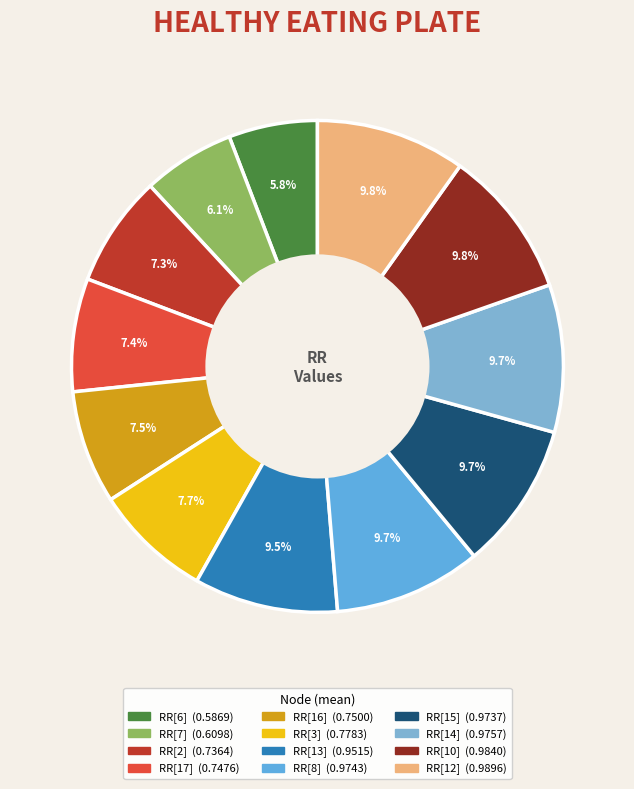

How many segments does this pie chart have?

12